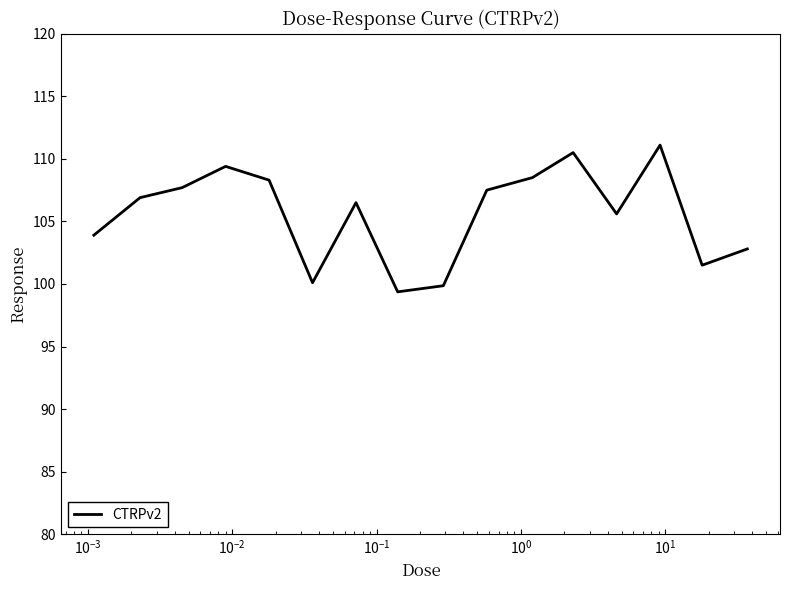

What is the smallest value displayed?

99.4